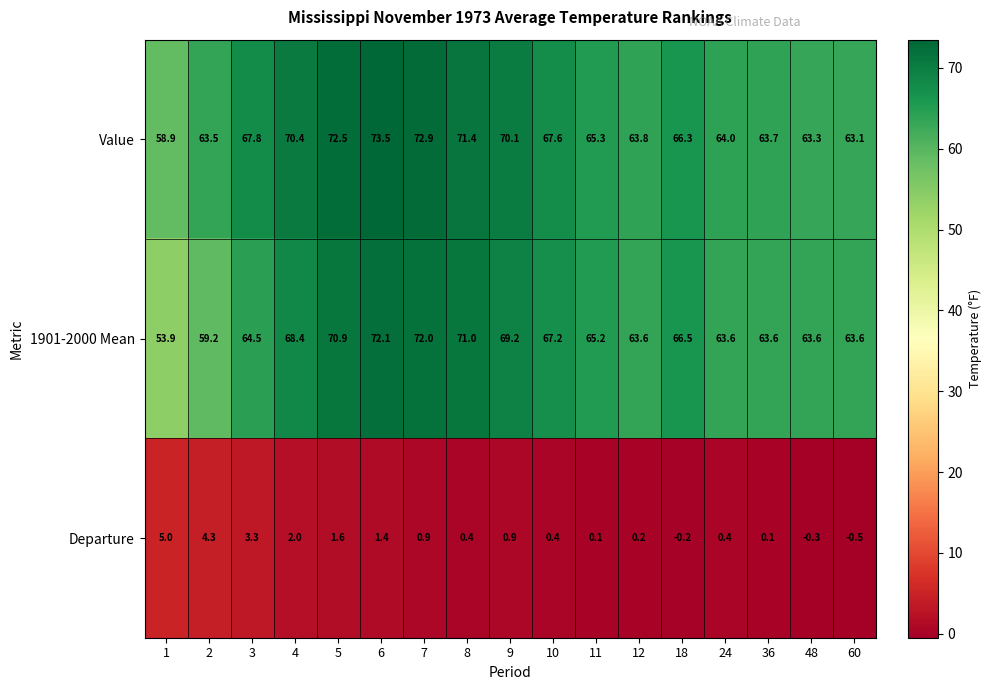

What is the minimum value shown in the chart?

-0.5